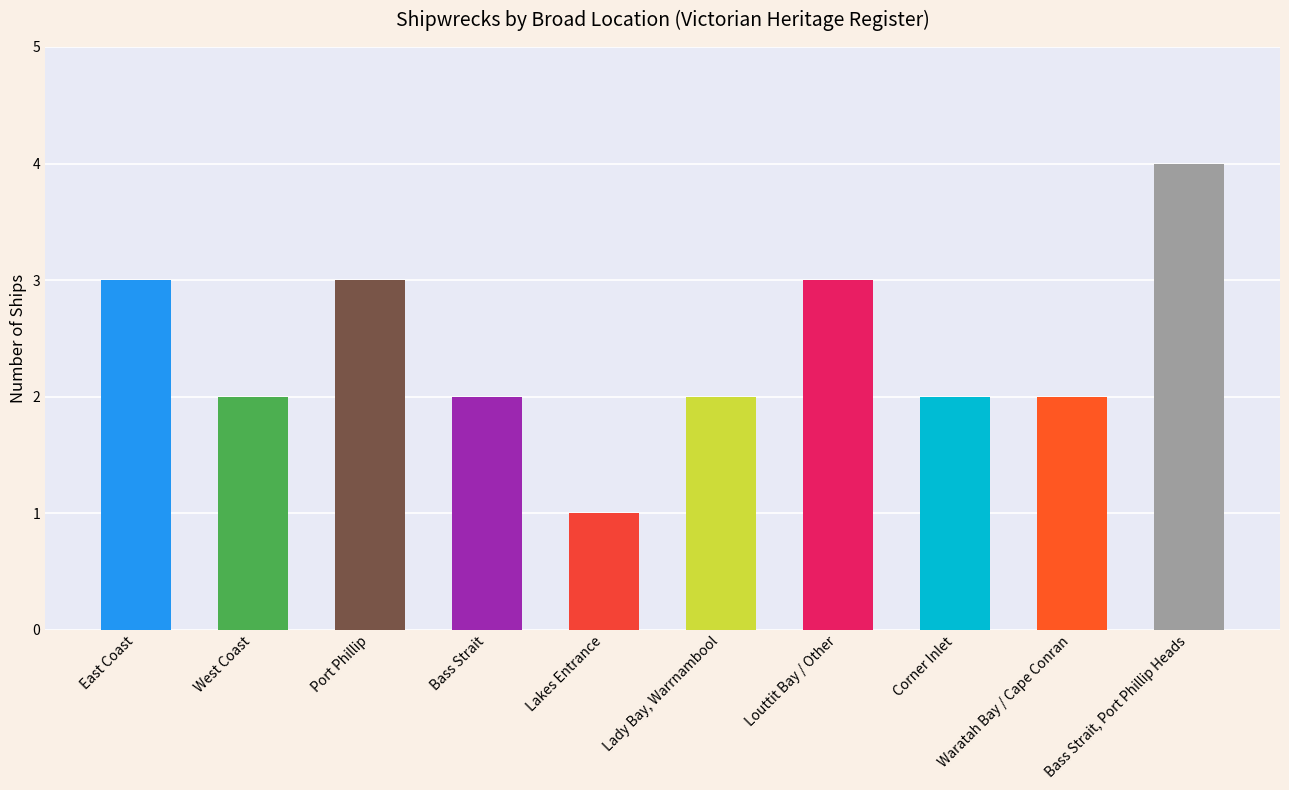

What value does the data have at Bass Strait?

2